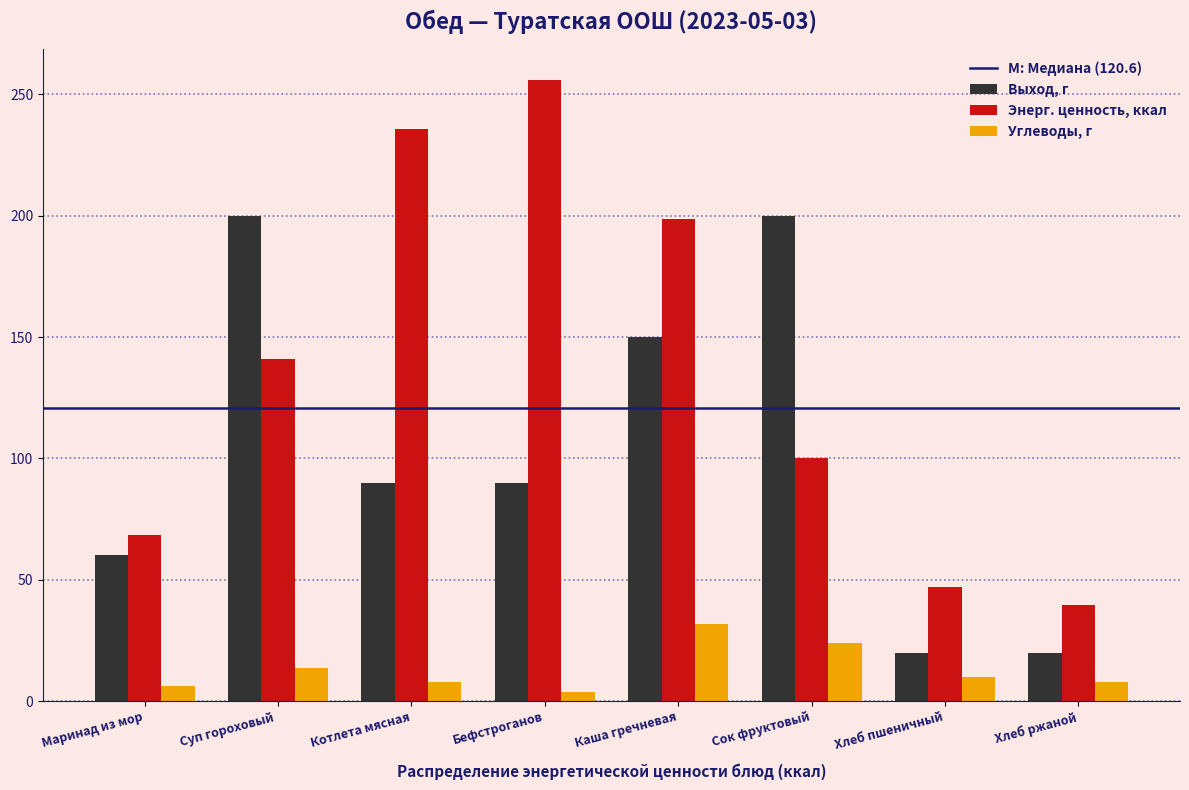

What is the average value of the Энерг. ценность, ккал series?

135.9